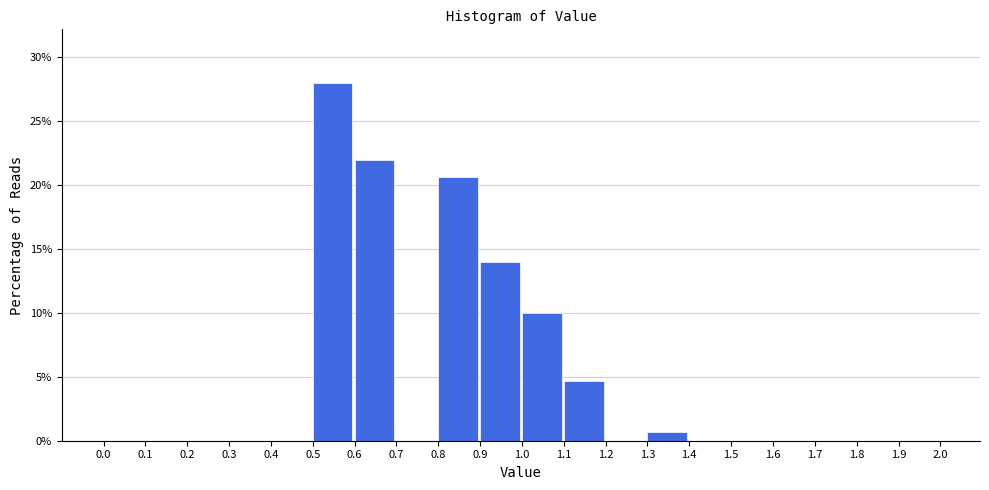

What is the height of the bar covering 0.9 to 1.0 on the x-axis? The values are not printed on the chart, so give them approximately, as read against the axis.

14.0